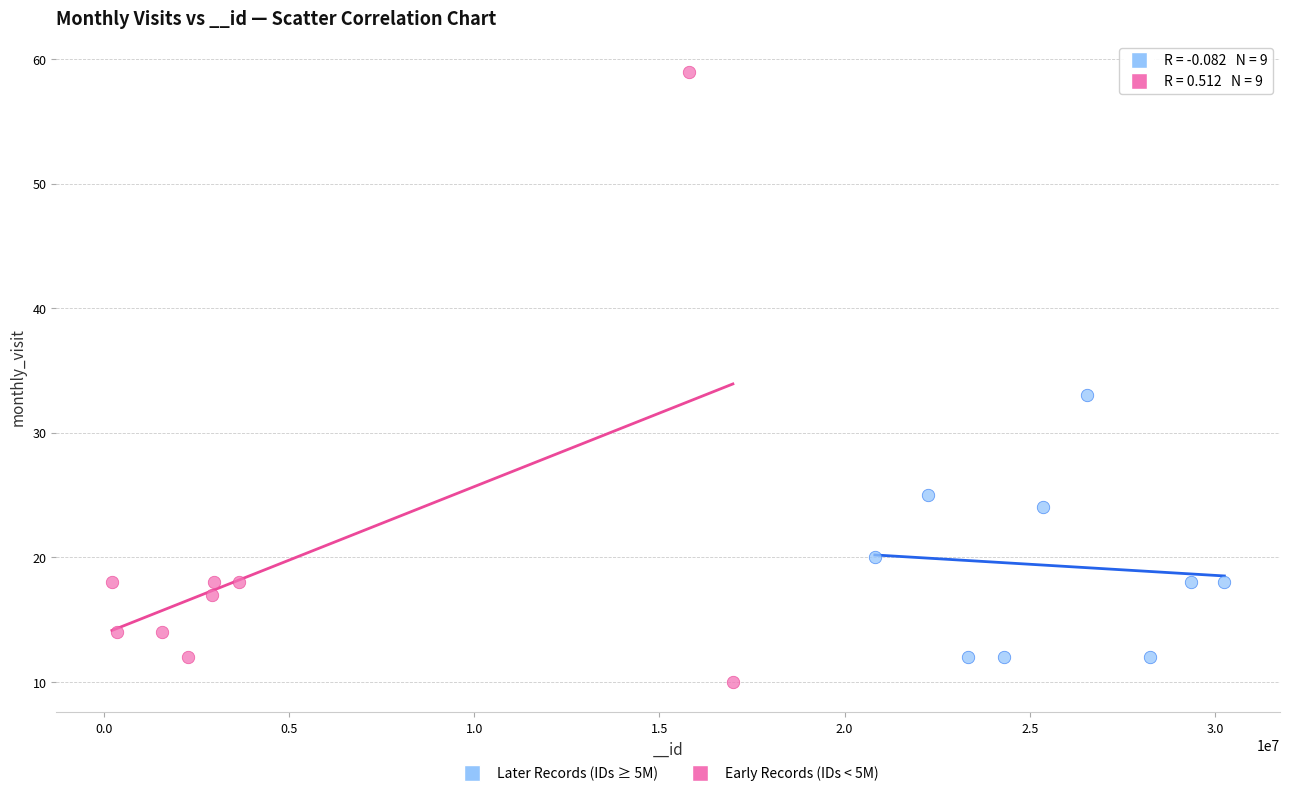

Which series contains the highest Y value?

Early Records (IDs < 5M)